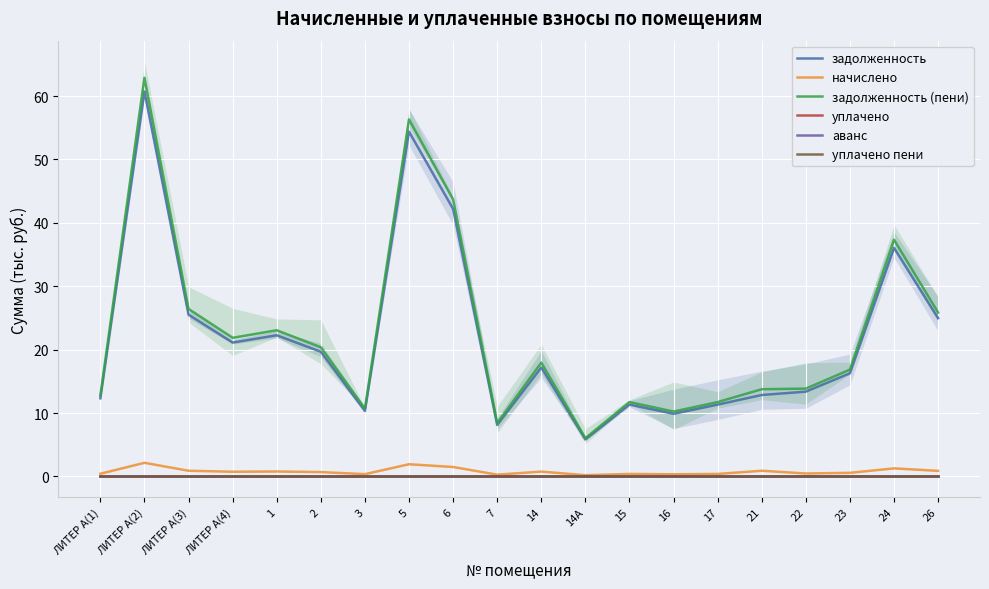

Reading left to right, extract all data points from this chart.

задолженность: 12.3	60.7	25.5	21.1	22.3	19.7	10.3	54.4	42.2	8.1	17.2	5.8	11.3	9.9	11.3	12.9	13.4	16.3	36.1	25.0
начислено: 0.4	2.2	0.9	0.8	0.8	0.7	0.4	1.9	1.5	0.3	0.8	0.2	0.4	0.4	0.4	0.9	0.5	0.6	1.3	0.9
задолженность (пени): 12.8	62.9	26.4	21.9	23.1	20.4	10.7	56.3	43.7	8.4	18.0	6.0	11.7	10.2	11.7	13.8	13.9	16.9	37.3	25.9
уплачено: 0.0	0.0	0.0	0.0	0.0	0.0	0.0	0.0	0.0	0.0	0.0	0.0	0.0	0.0	0.0	0.0	0.0	0.0	0.0	0.0
аванс: 0.0	0.0	0.0	0.0	0.0	0.0	0.0	0.0	0.0	0.0	0.0	0.0	0.0	0.0	0.0	0.0	0.0	0.0	0.0	0.0
уплачено пени: 0.0	0.0	0.0	0.0	0.0	0.0	0.0	0.0	0.0	0.0	0.0	0.0	0.0	0.0	0.0	0.0	0.0	0.0	0.0	0.0